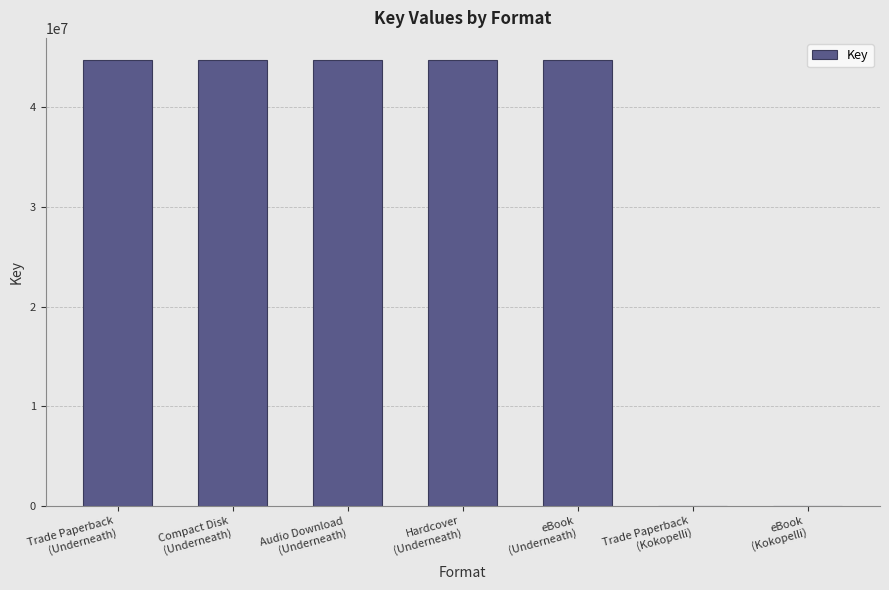

What is the sum of all values?

223686856